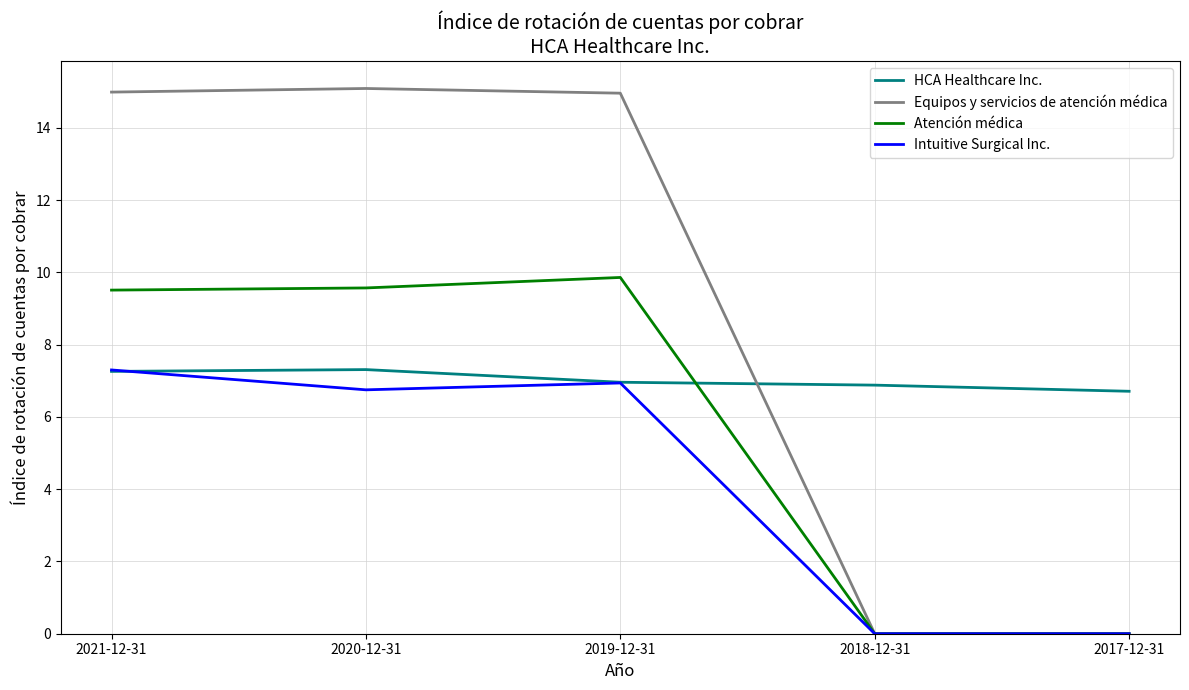

What is the sum of the Atención médica values at 2020-12-31 and 2017-12-31?

9.6